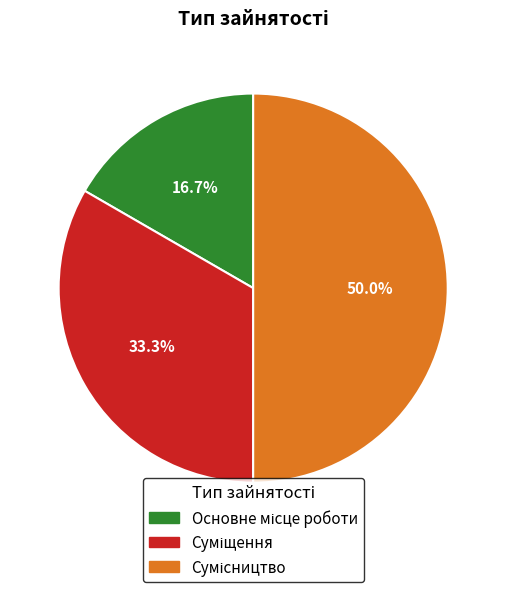

How much of the chart is everything except Сумісництво?

50.0%